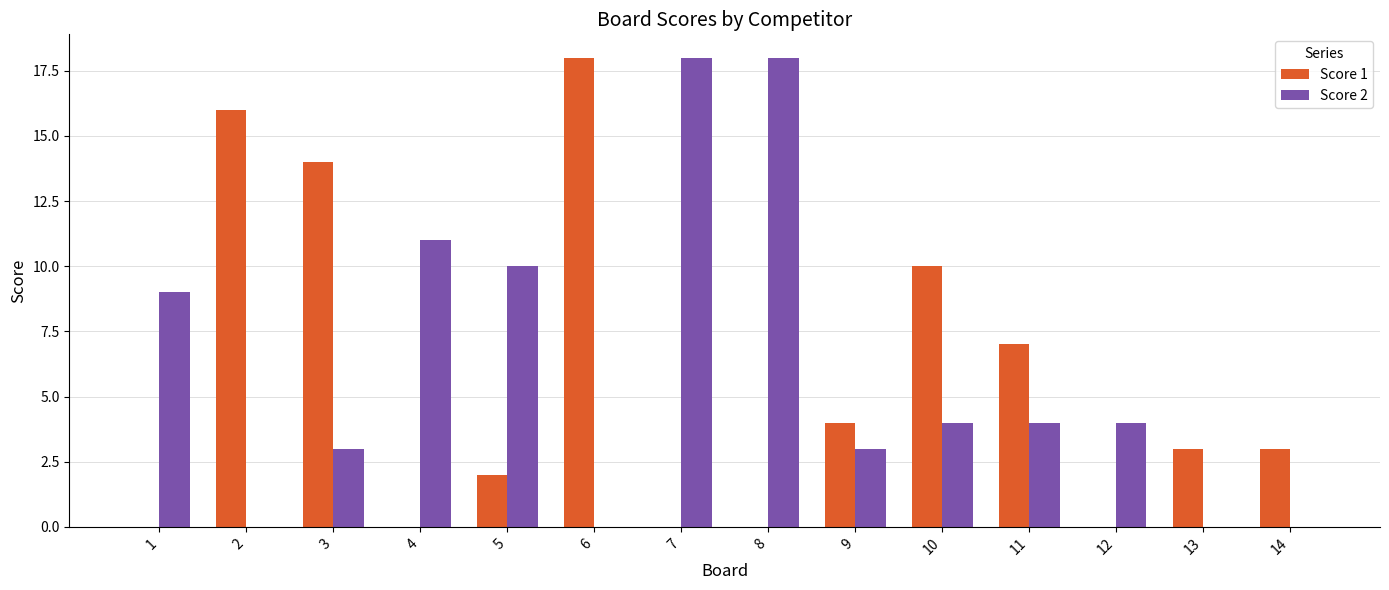

Is the value of Score 2 at 7 greater than the value of Score 1 at 9?

Yes